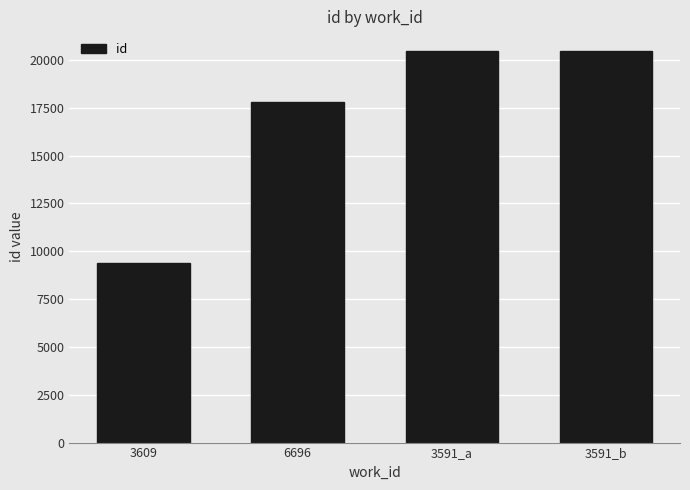

How many data points are less than 20464?

2